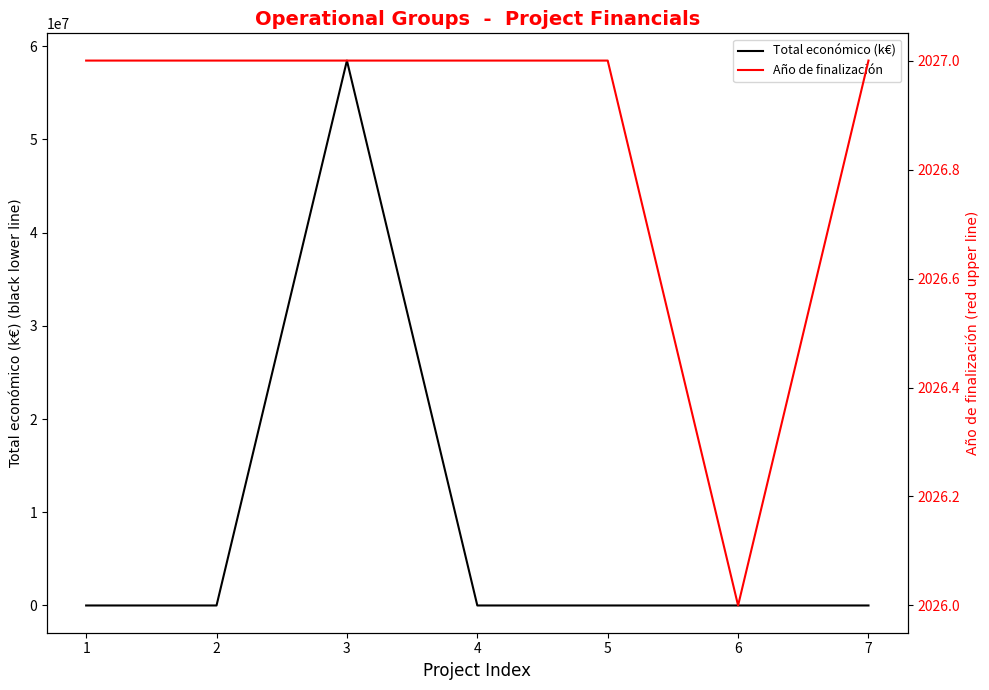

Reading left to right, transcribe all the data shown in this chart.

Total económico (k€): 1=599.8	2=572.0	3=58462941.7	4=548.9	5=600.0	6=598.1	7=615.4
Año de finalización: 1=2027.0	2=2027.0	3=2027.0	4=2027.0	5=2027.0	6=2026.0	7=2027.0